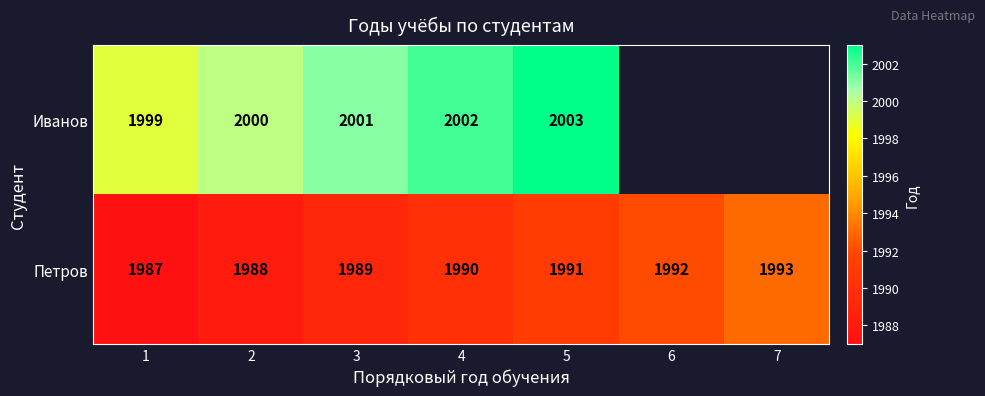

Rank the categories by Петров value from lowest to highest.

1, 2, 3, 4, 5, 6, 7